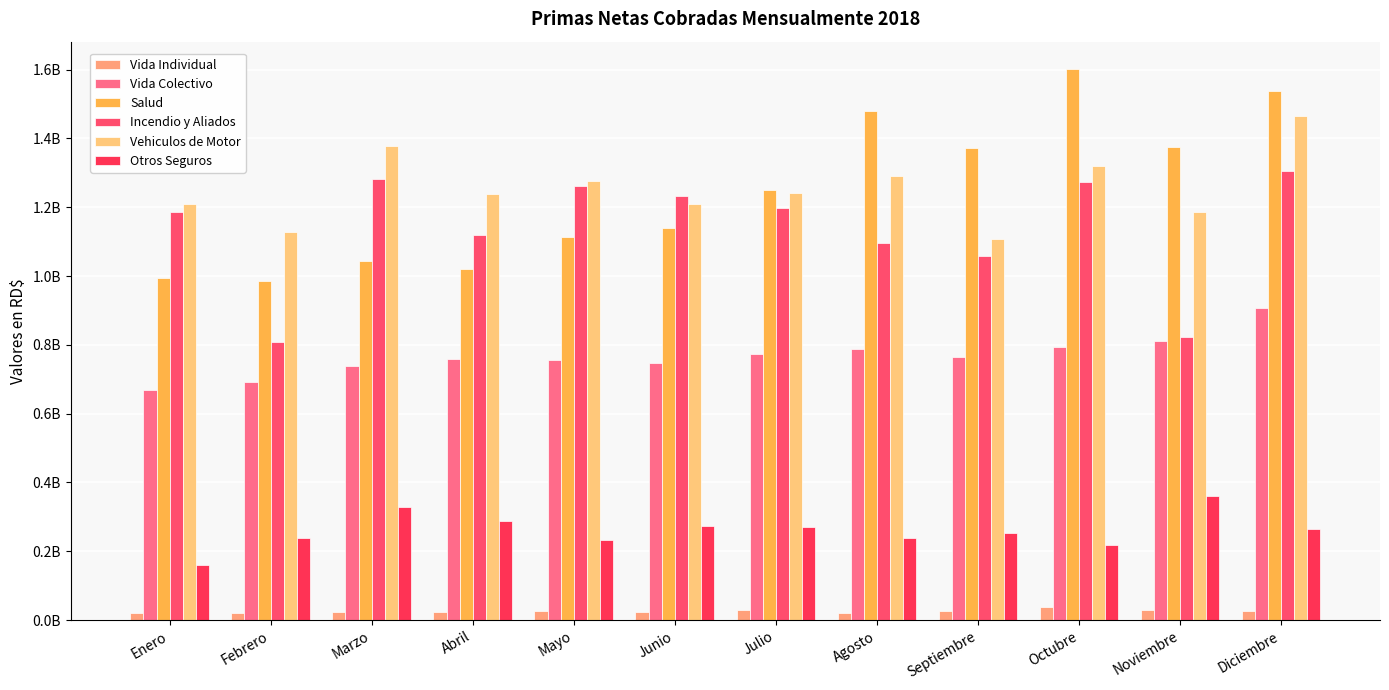

At which category is the sum across all series the highest?

Diciembre